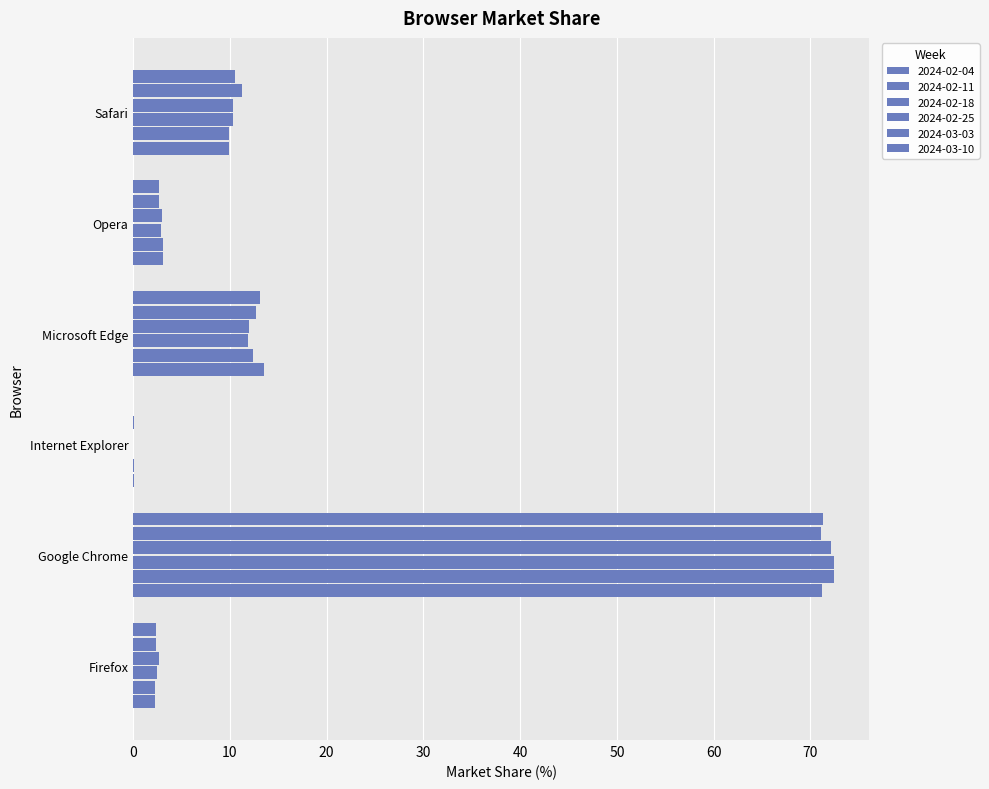

What is the label of the 4th bar from the left?

Microsoft Edge